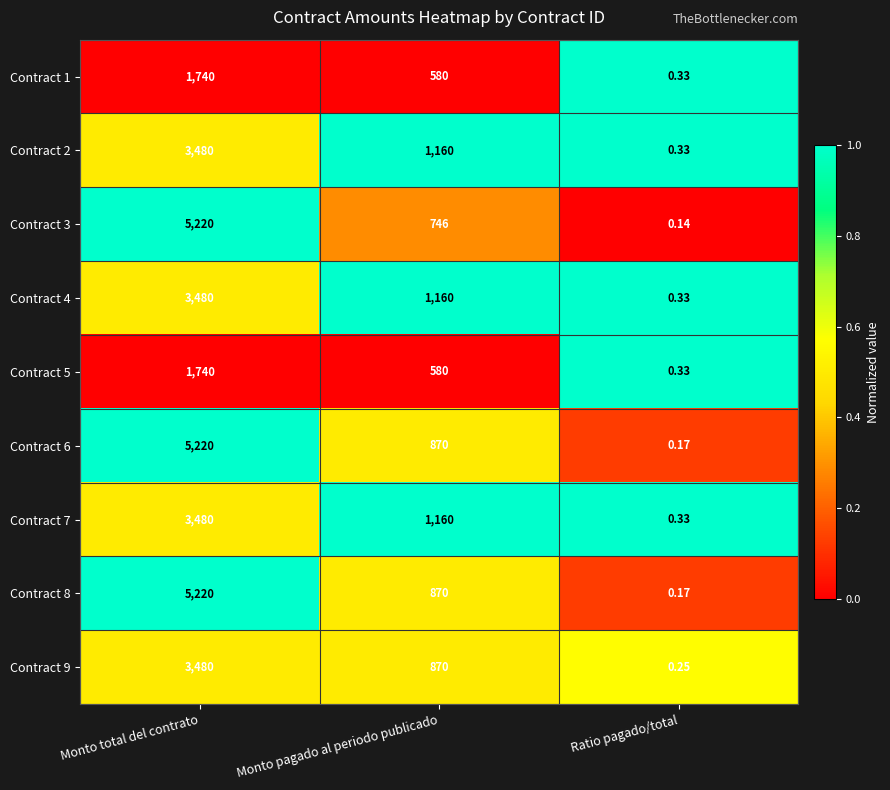

Where is Contract 5 nearest to the value 870?

Monto pagado al periodo publicado